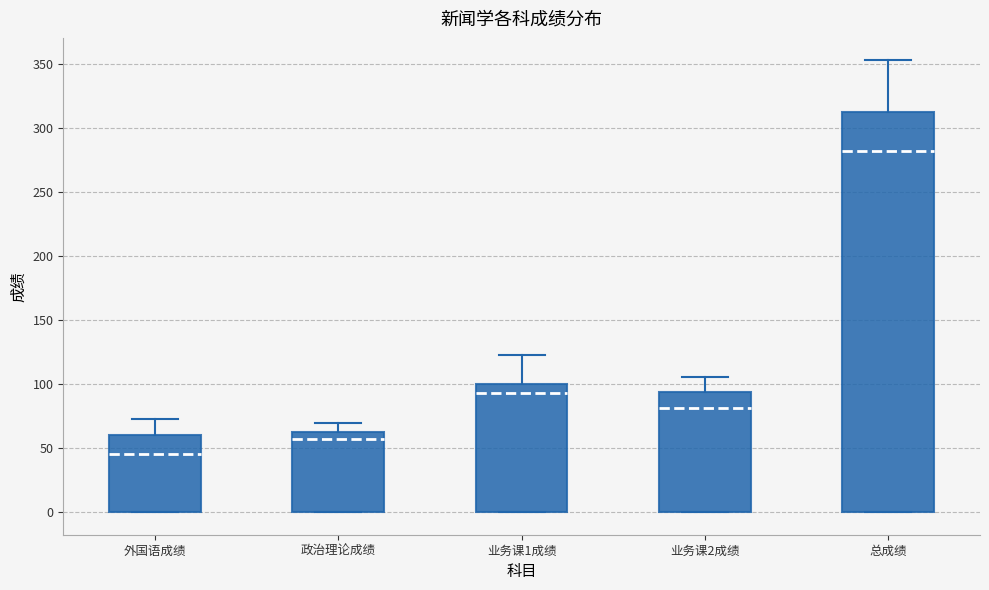

Which box has the highest median line?

总成绩